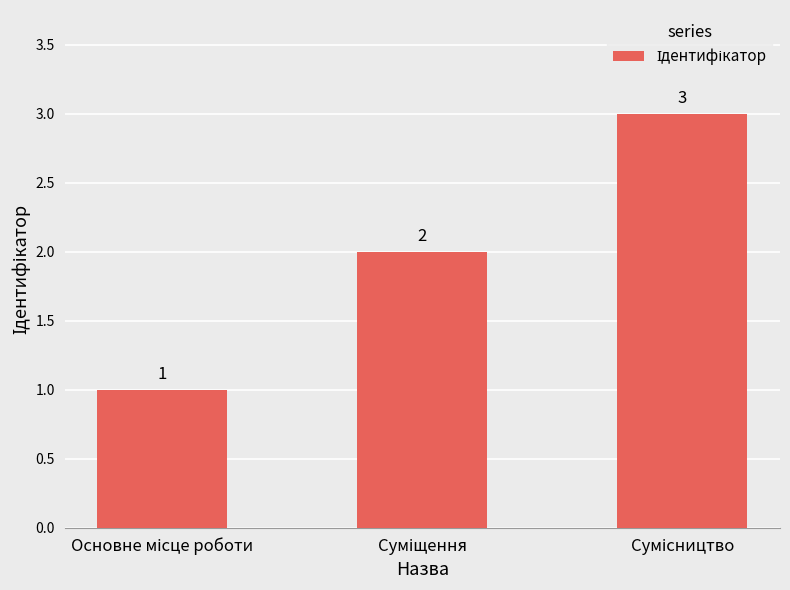

What is the maximum value shown in the chart?

3